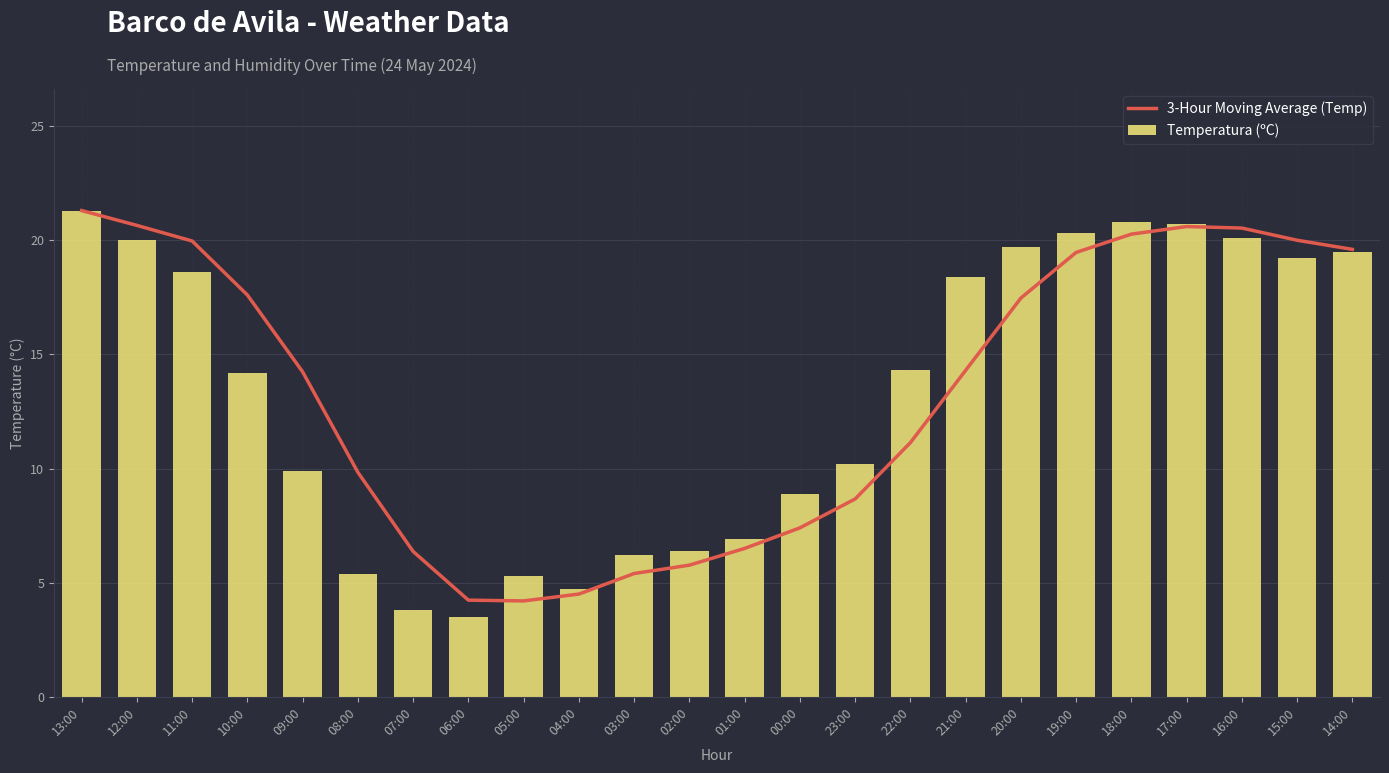

What are all the series names shown in the legend?

3-Hour Moving Average (Temp), Temperatura (ºC)